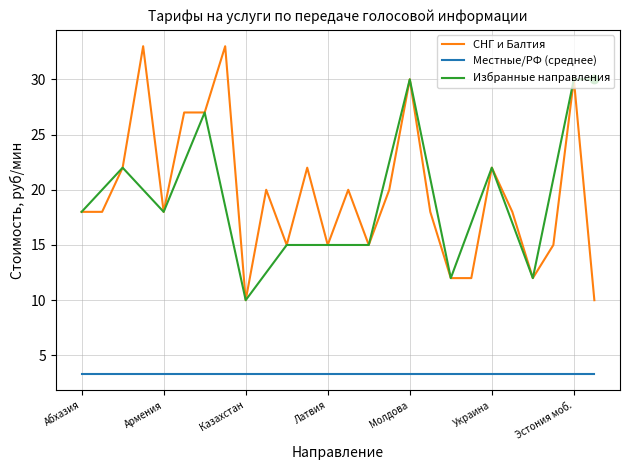

Which series has the largest range (max minus min)?

СНГ и Балтия